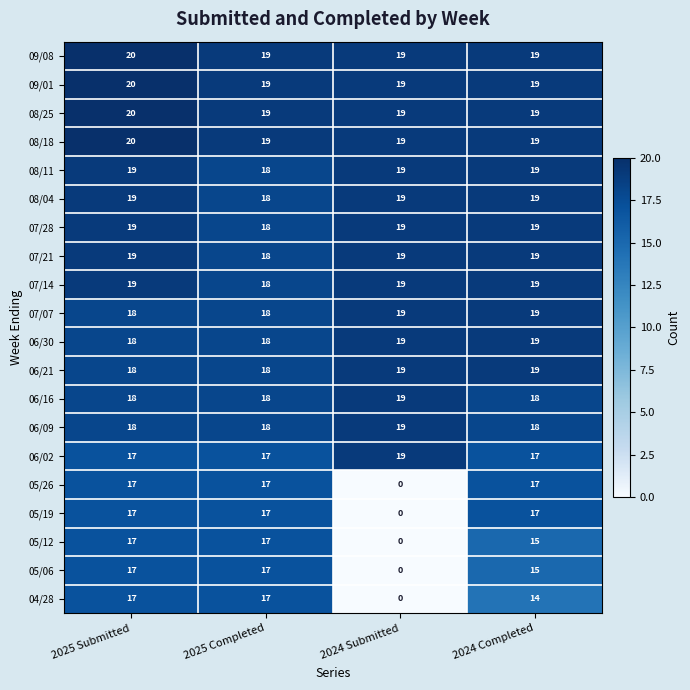

What is the sum of the 04/28 values at 2024 Submitted and 2024 Completed?

14